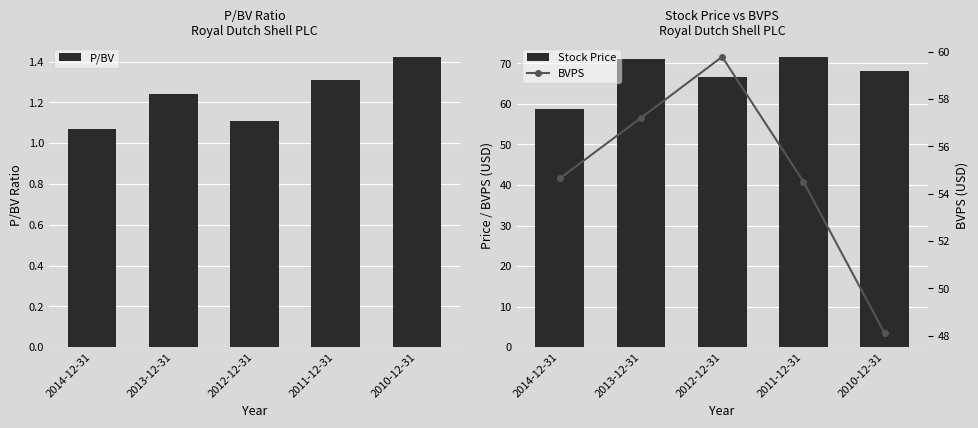

At which label does Stock Price reach its minimum?

2014-12-31